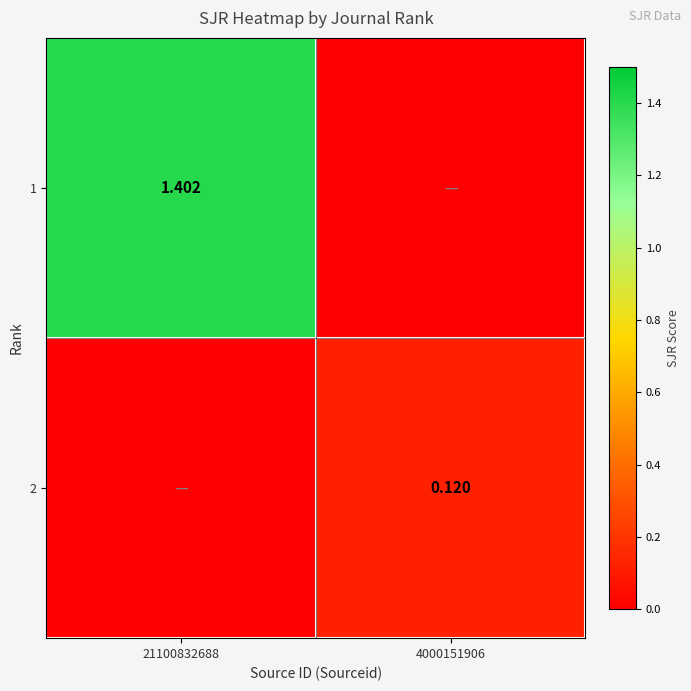

Rank the series by their maximum value, from highest to lowest.

1, 2